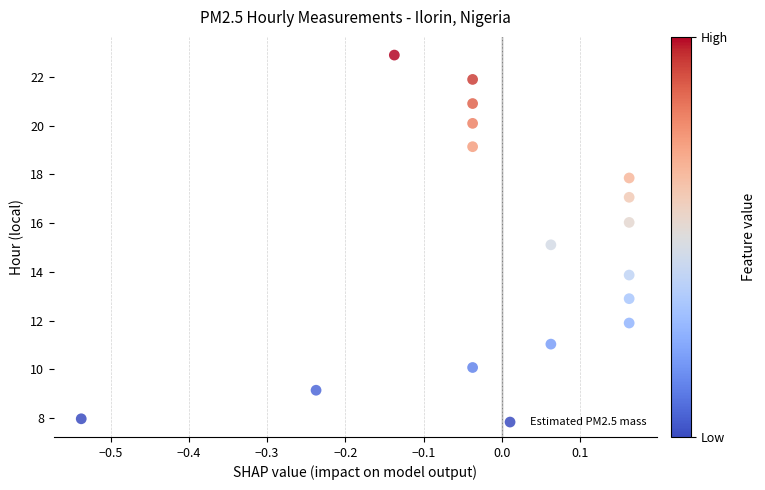

What is the range of Y values (max minus min)?

14.9